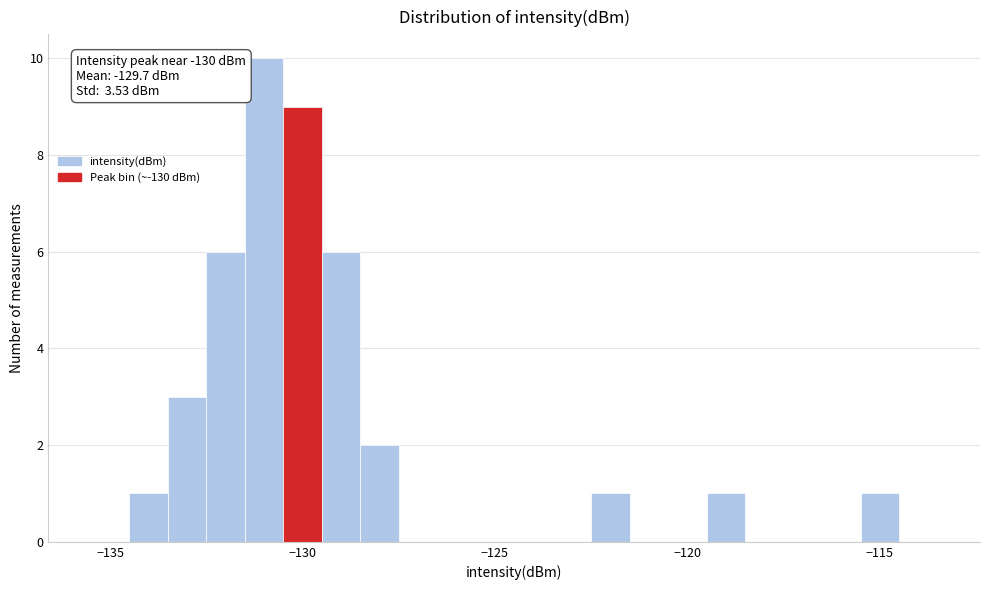

Around what value on the x-axis is the tallest bar? Give the approximate position of its centre, as read against the axis.

-131.0